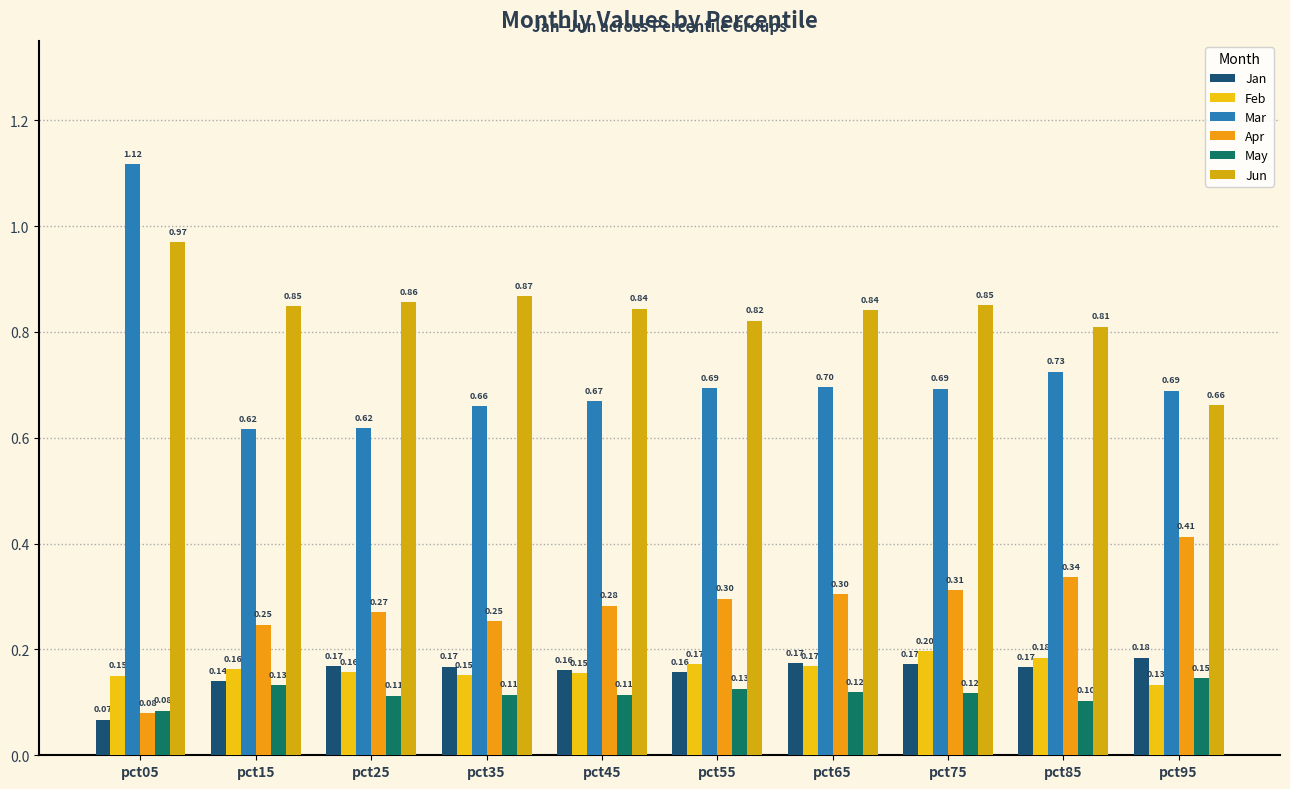

At which category is the sum across all series the highest?

pct05